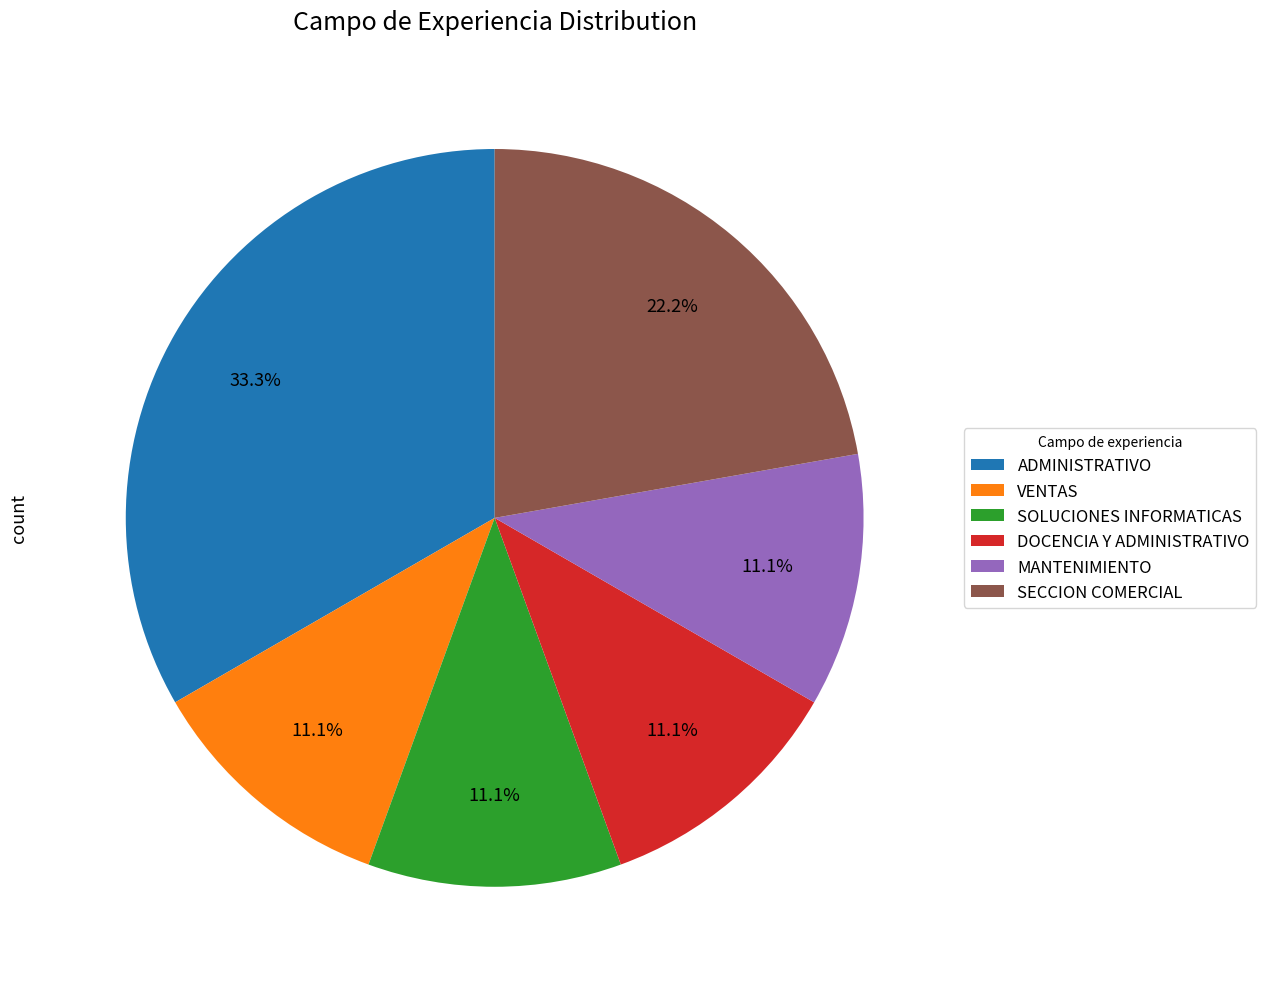

Does DOCENCIA Y ADMINISTRATIVO represent more than half of the total?

No